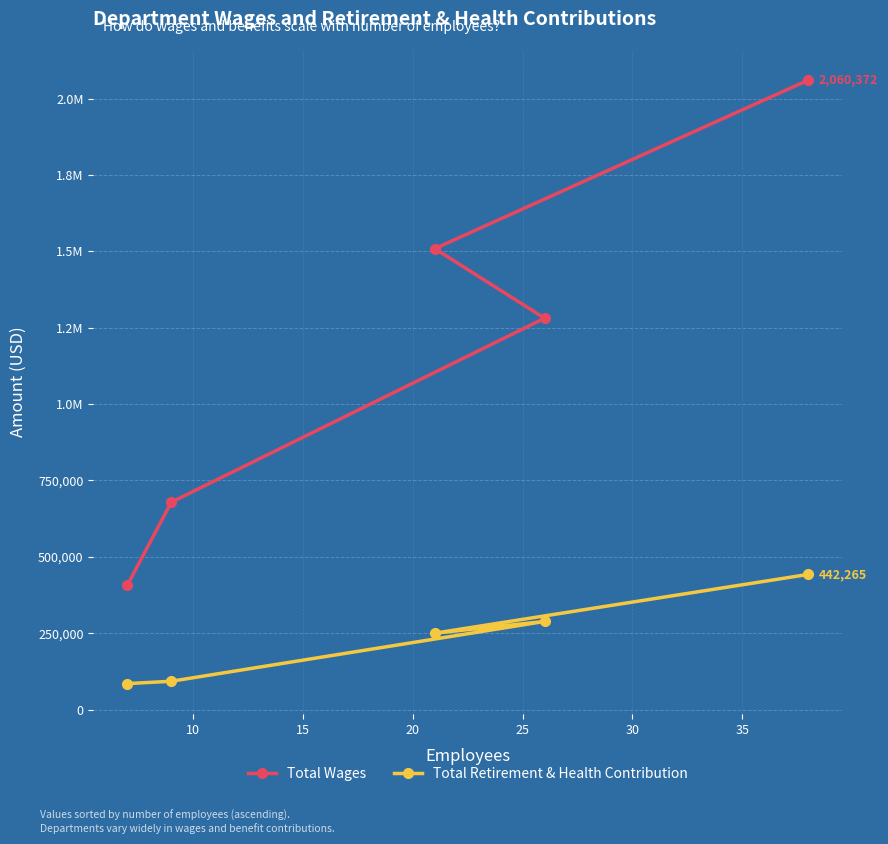

What are all the series names shown in the legend?

Total Wages, Total Retirement & Health Contribution